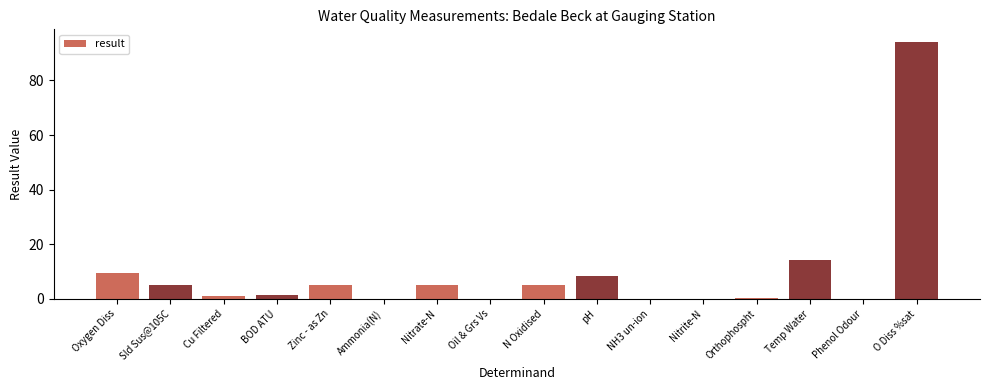

Which has a higher value, Temp Water or N Oxidised?

Temp Water